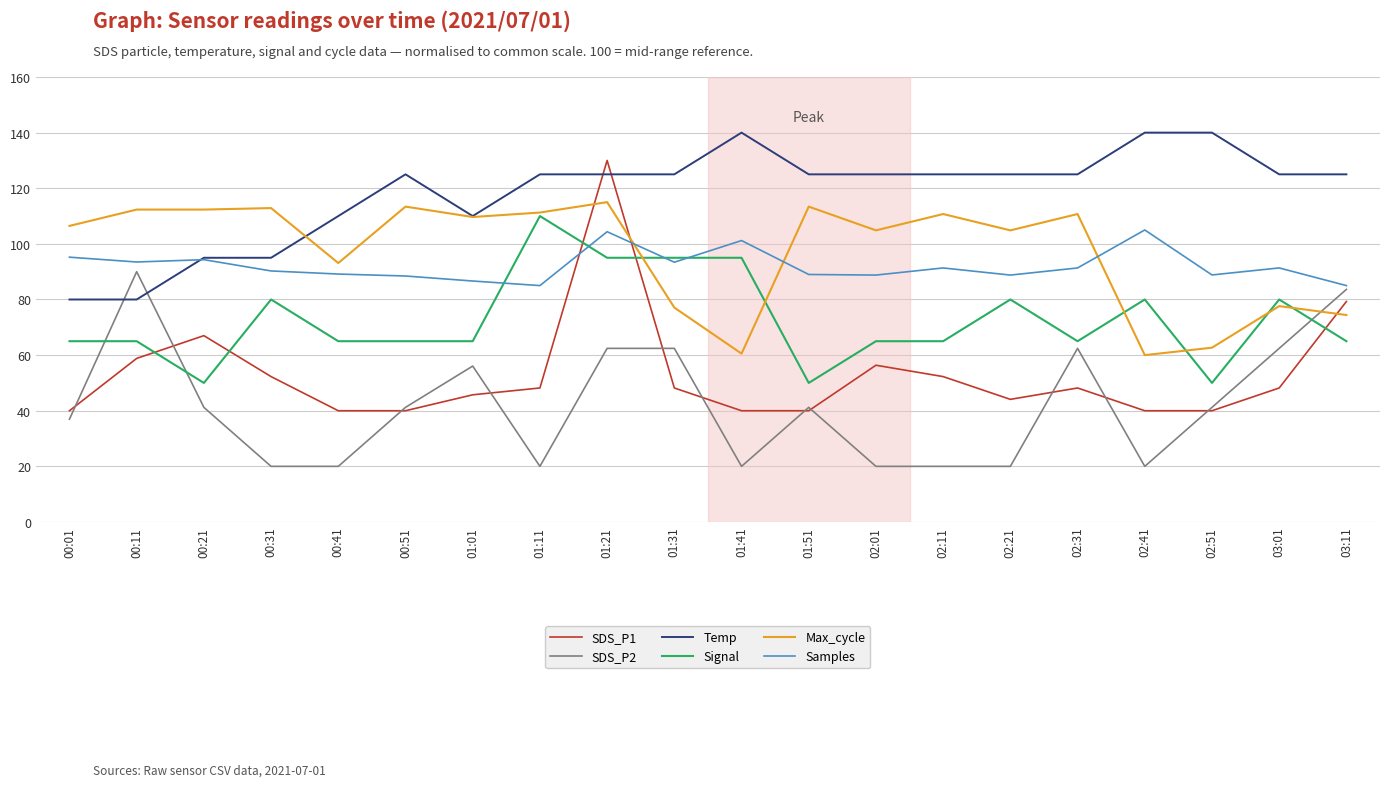

Which series has the largest total across all categories?

Temp